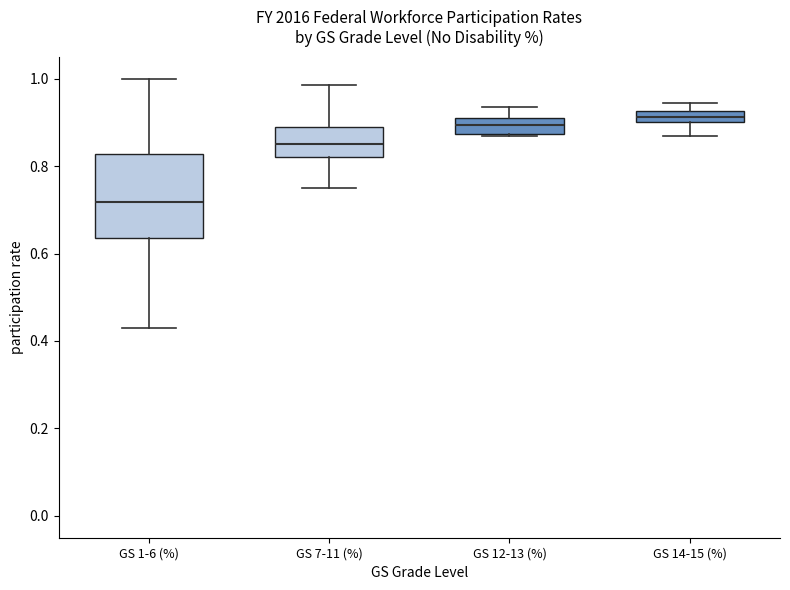

Which box is the tallest, from its lower edge to its upper edge?

GS 1-6 (%)